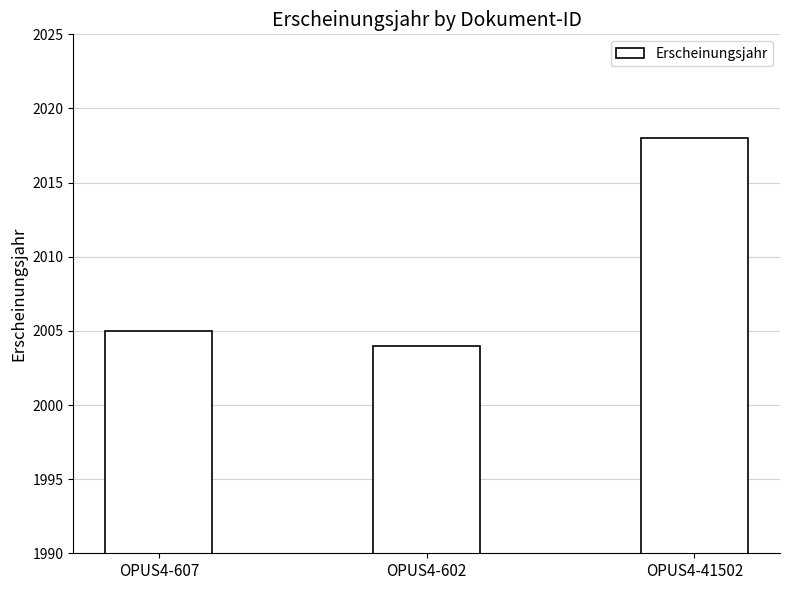

List the labels in order of value, largest first.

OPUS4-41502, OPUS4-607, OPUS4-602